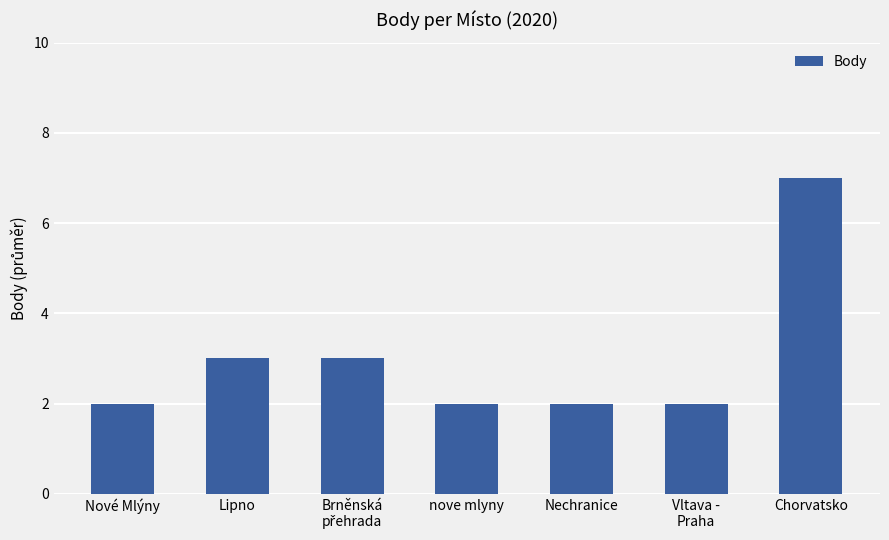

True or false: the data shows 3 at Nové Mlýny.

False